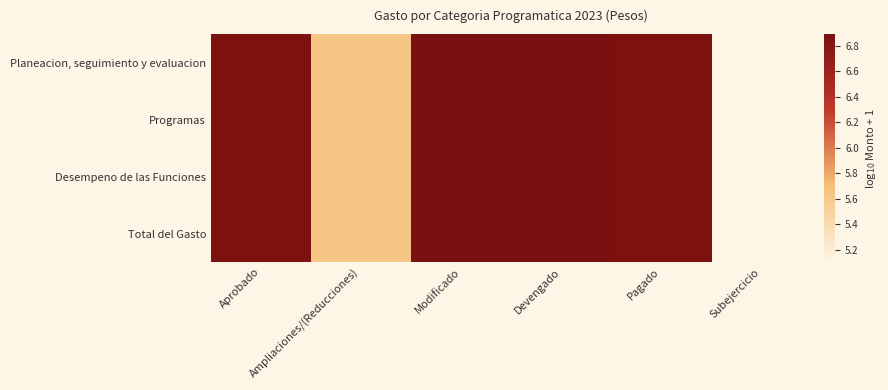

At how many categories does at least one series exceed 6?

4